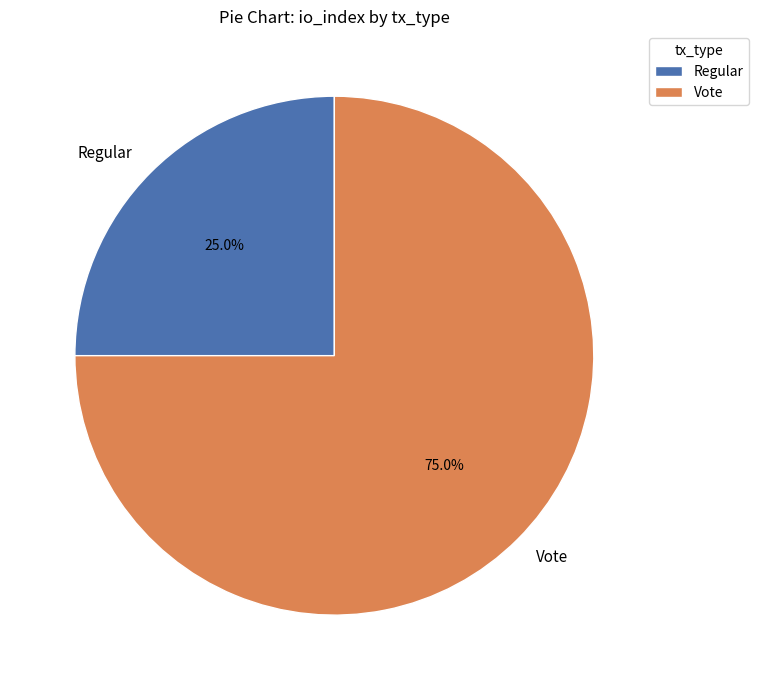

Does Vote represent more than half of the total?

Yes